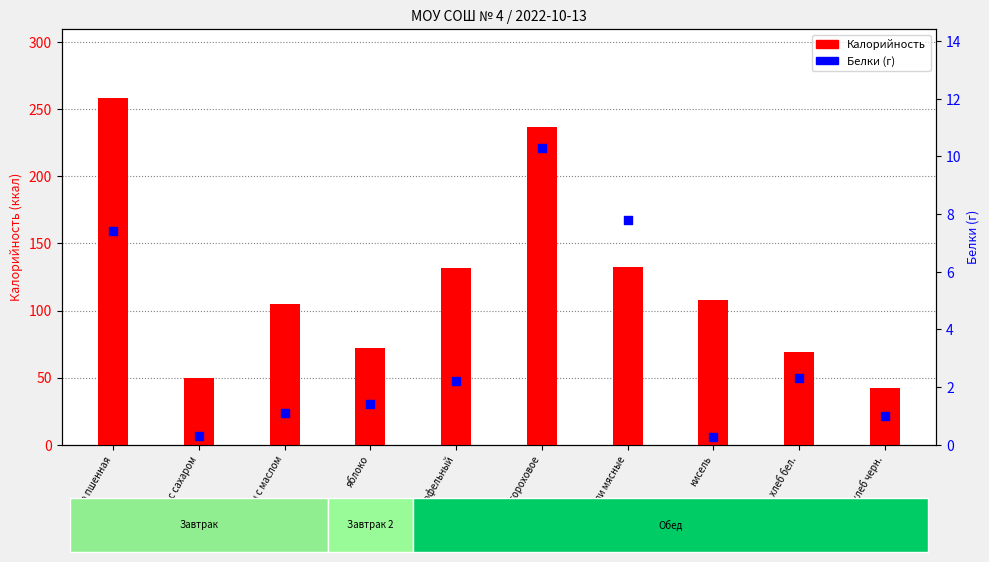

At how many categories does at least one series exceed 120?

4